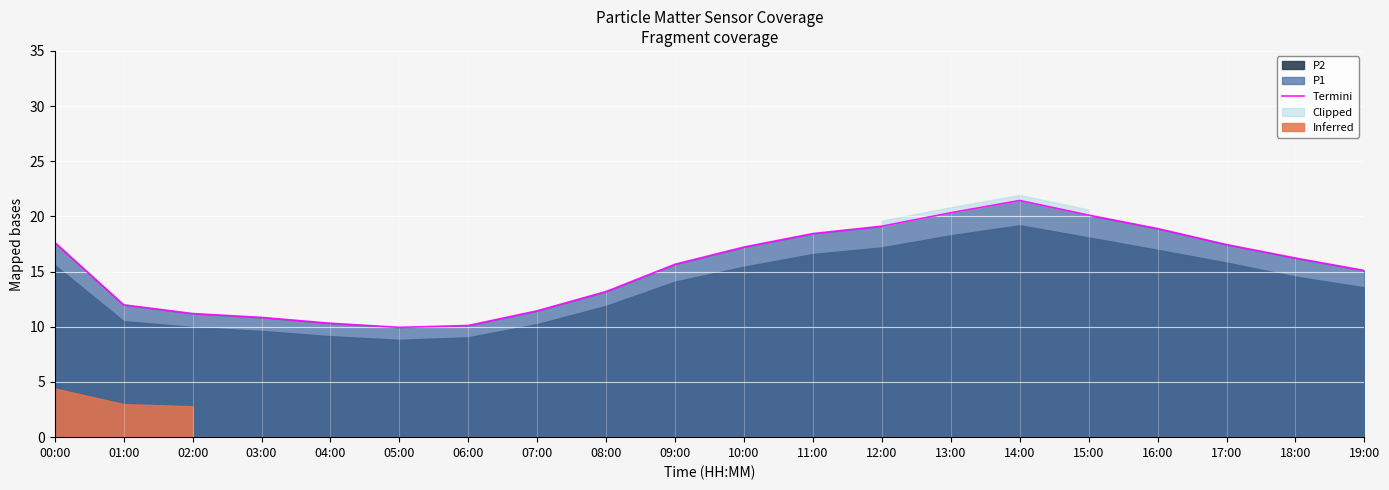

Read the value at 18:00.

16.2